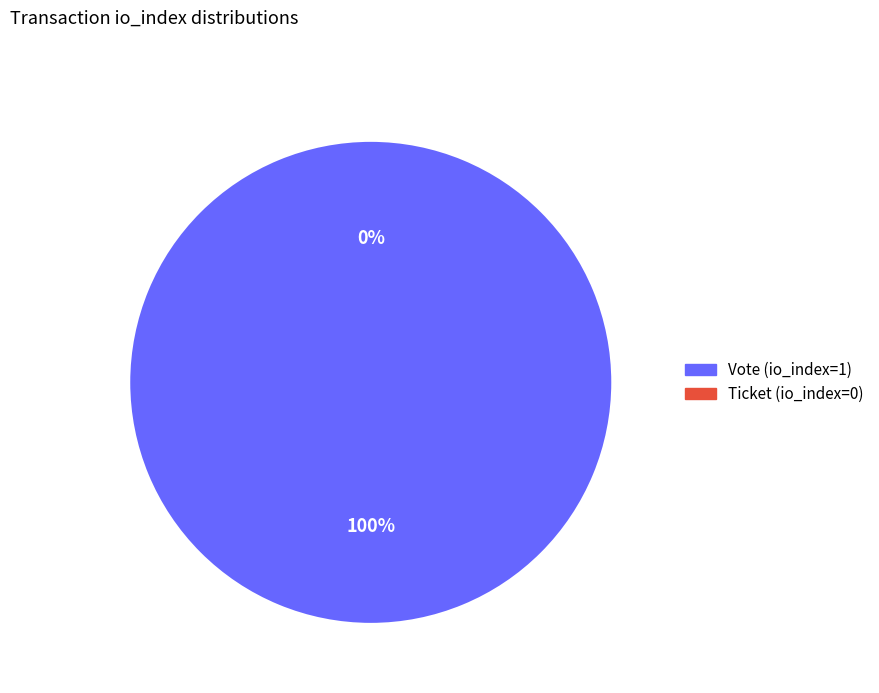

The Vote (io_index=1) slice represents 100% of the pie. True or false?

True